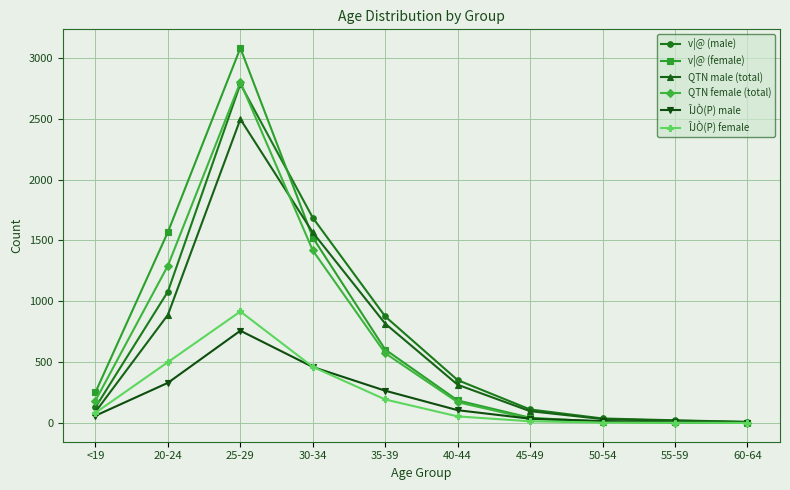

What is the greatest value displayed?

3080